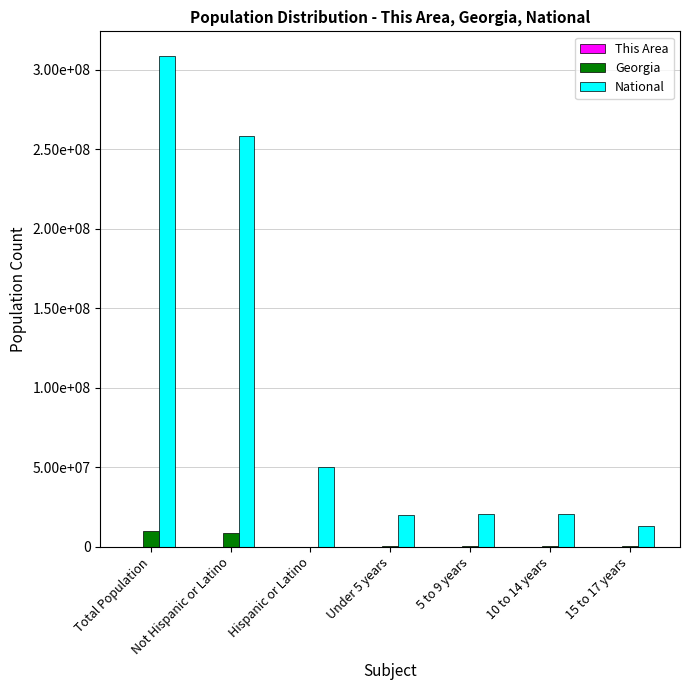

Are the bars horizontal?

No